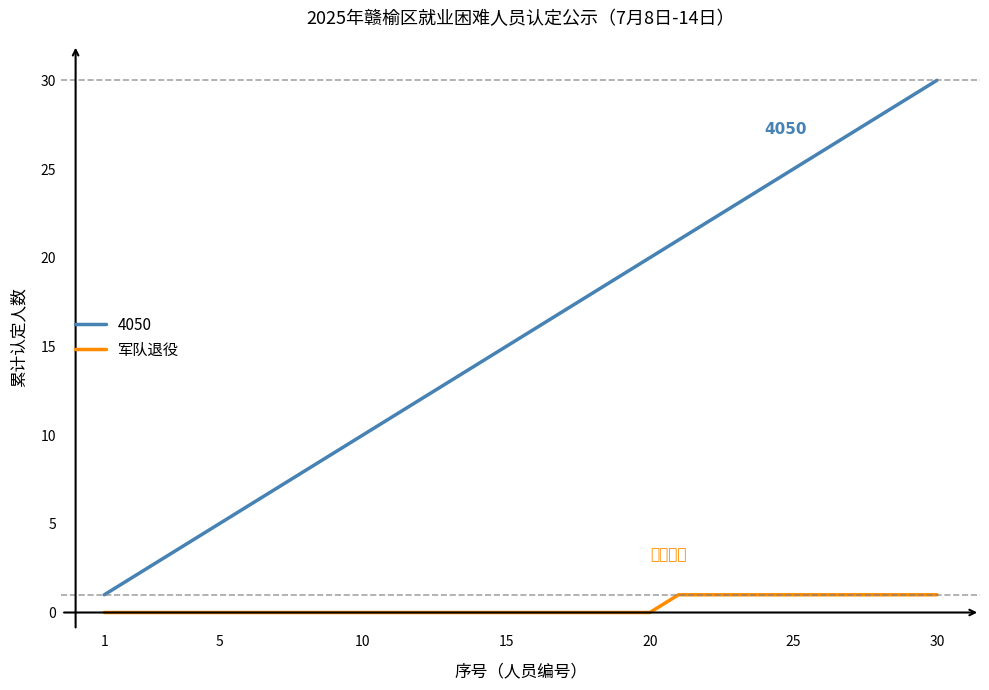

How many lines are shown in the chart?

2